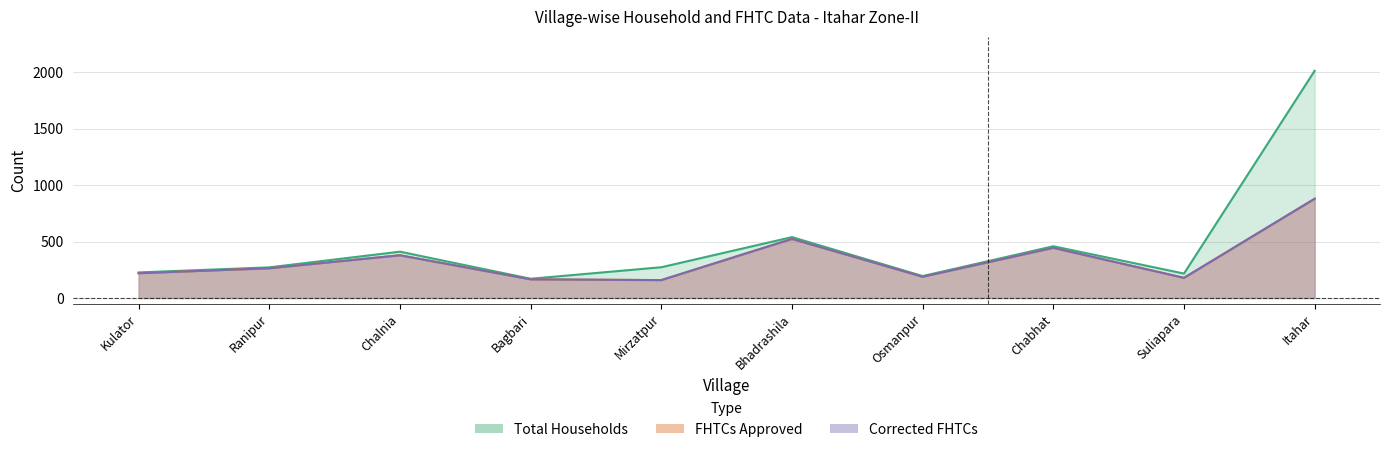

Reading left to right, extract all data points from this chart.

Total Households: Kulator=226	Ranipur=271	Chalnia=410	Bagbari=170	Mirzatpur=272	Bhadrashila=539	Osmanpur=194	Chabhat=458	Suliapara=216	Itahar=2013
FHTCs approved: Kulator=219	Ranipur=263	Chalnia=378	Bagbari=165	Mirzatpur=158	Bhadrashila=523	Osmanpur=188	Chabhat=444	Suliapara=178	Itahar=879
Corrected FHTCs: Kulator=219	Ranipur=263	Chalnia=378	Bagbari=165	Mirzatpur=158	Bhadrashila=523	Osmanpur=188	Chabhat=444	Suliapara=178	Itahar=879